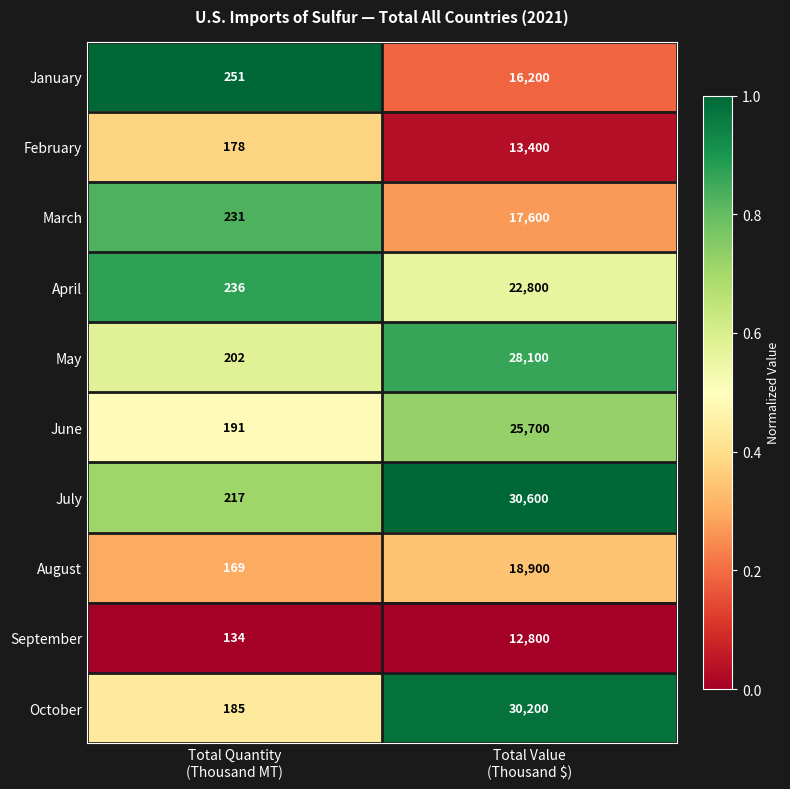

What is the difference between the maximum and minimum values in the January series?

15949